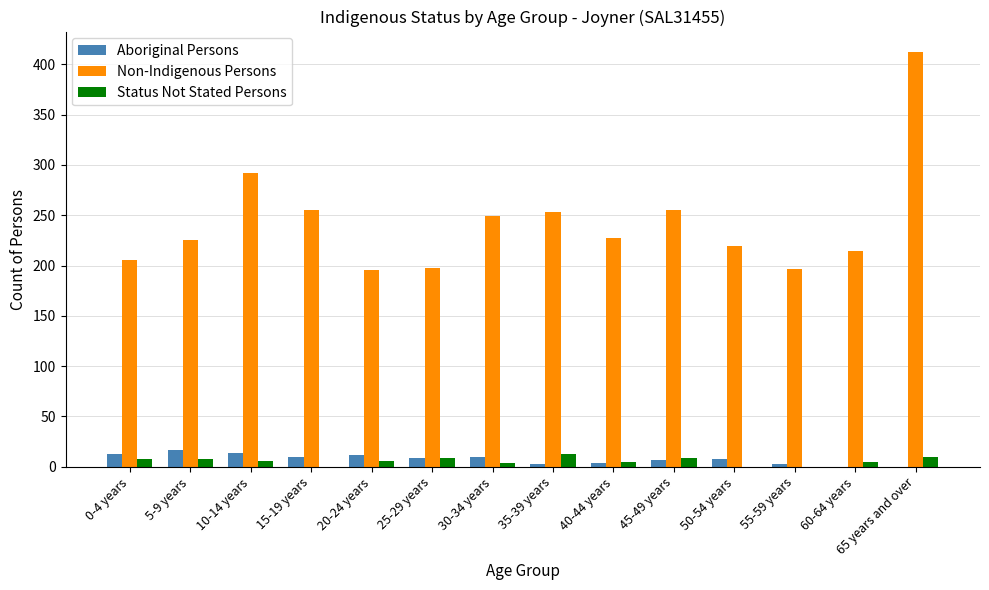

What is the maximum value shown in the chart?

412